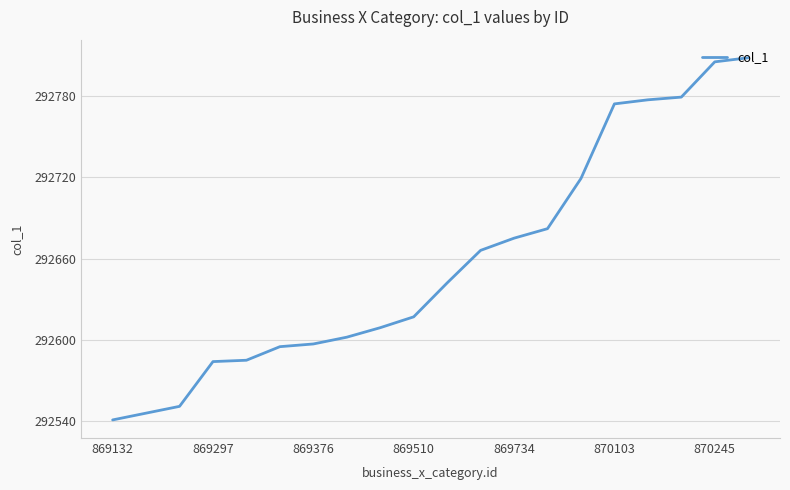

What is the difference between the maximum and minimum values?

267